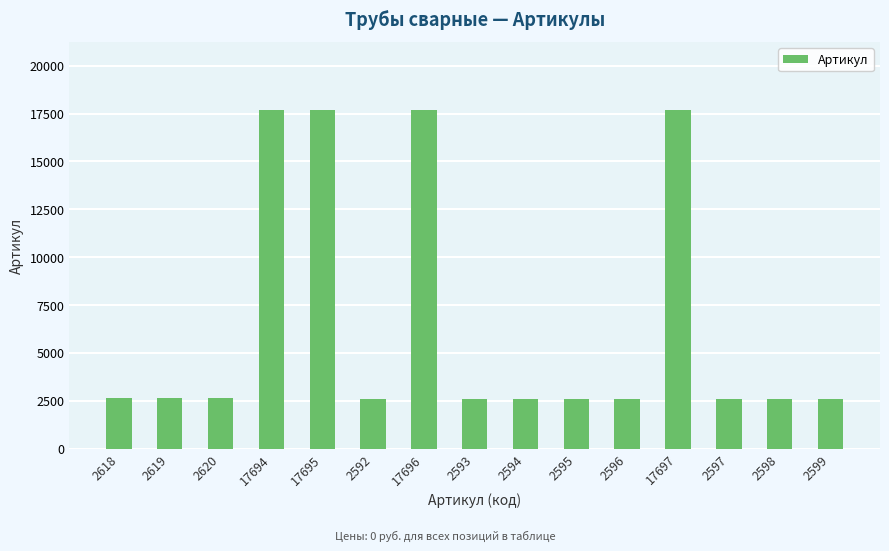

Is it true that the value at 2593 is 4255?

False